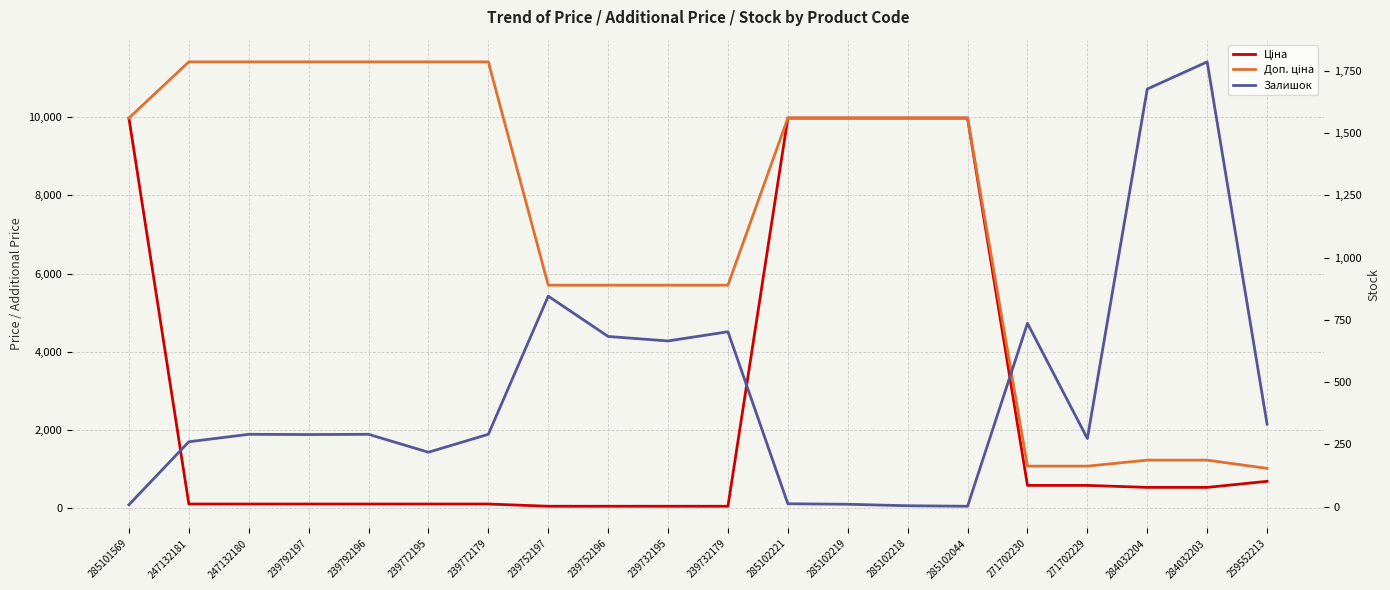

List the labels in order of Ціна value, largest first.

285101569, 285102221, 285102219, 285102218, 285102044, 259552213, 271702230, 271702229, 284032204, 284032203, 247132181, 247132180, 239792197, 239792196, 239772195, 239772179, 239752197, 239752196, 239732195, 239732179